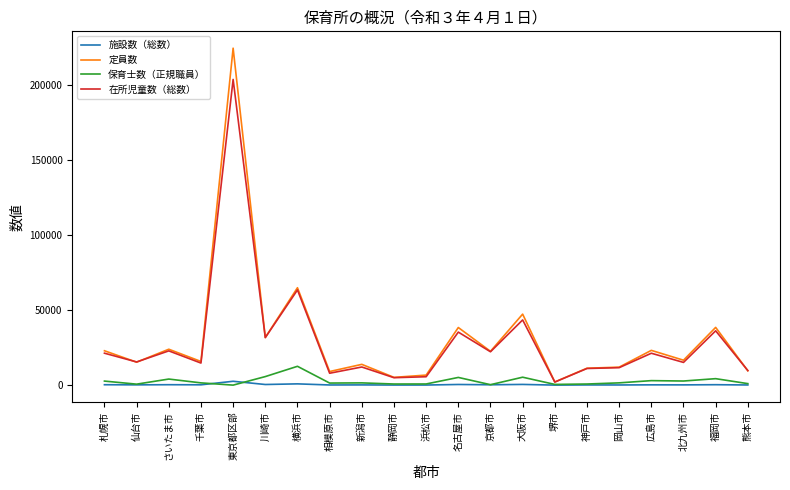

Does the chart display data point markers on the line(s)?

No